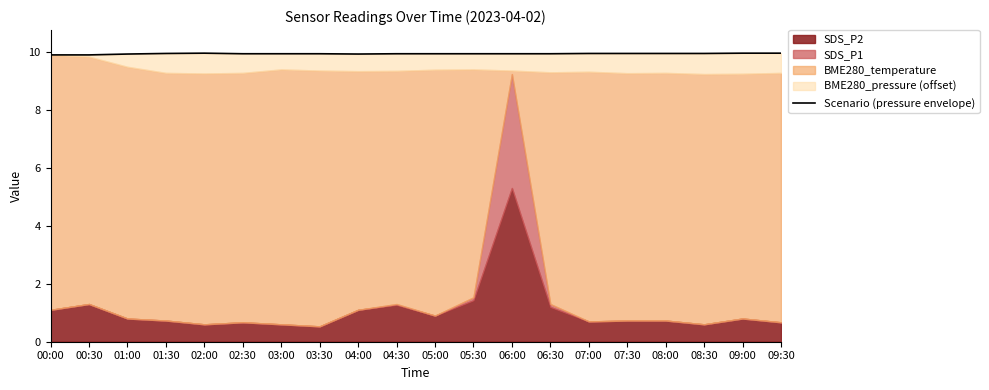

List the labels in order of value, smallest first.

00:00, 00:30, 01:00, 04:00, 02:30, 03:00, 03:30, 04:30, 05:00, 05:30, 06:00, 06:30, 01:30, 07:00, 07:30, 08:00, 08:30, 02:00, 09:00, 09:30